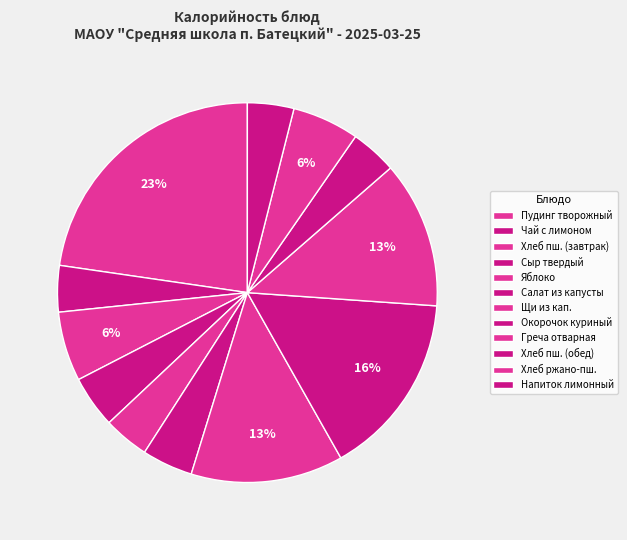

To the nearest percent, what is the difference between the largest and smallest slice percentages?

19%